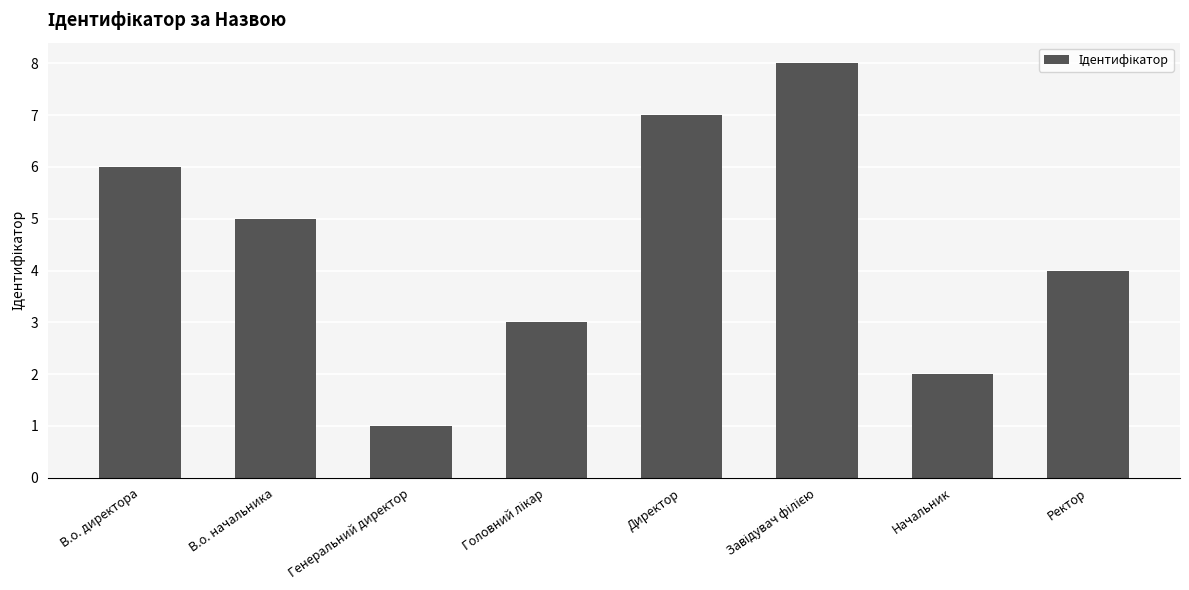

Reading left to right, list all the values displayed in this chart.

6	5	1	3	7	8	2	4